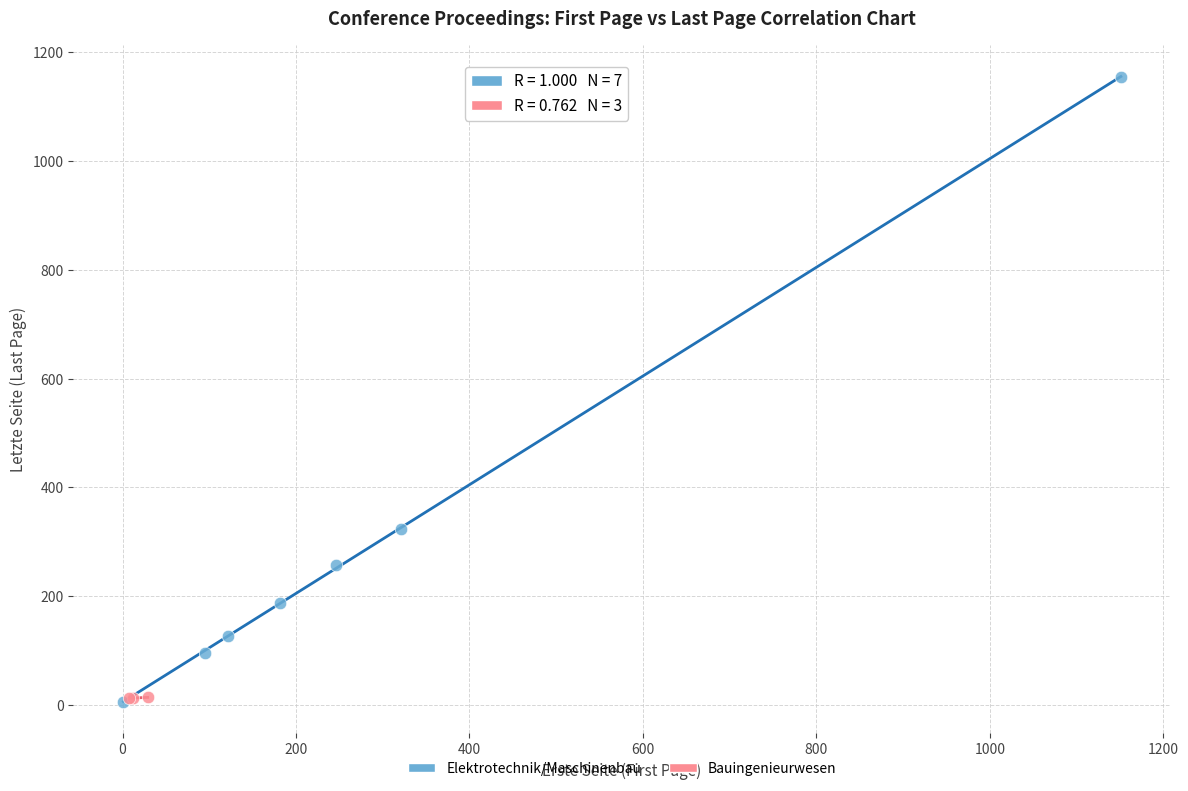

Which series has the widest spread of Y values?

Elektrotechnik/Maschinenbau